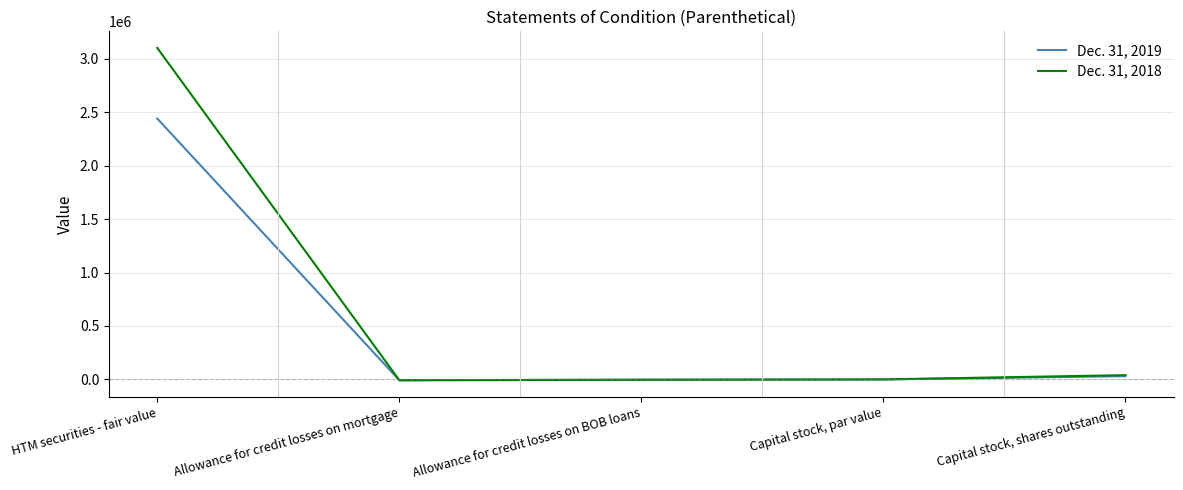

At which category does the chart reach its peak across all series?

HTM securities - fair value